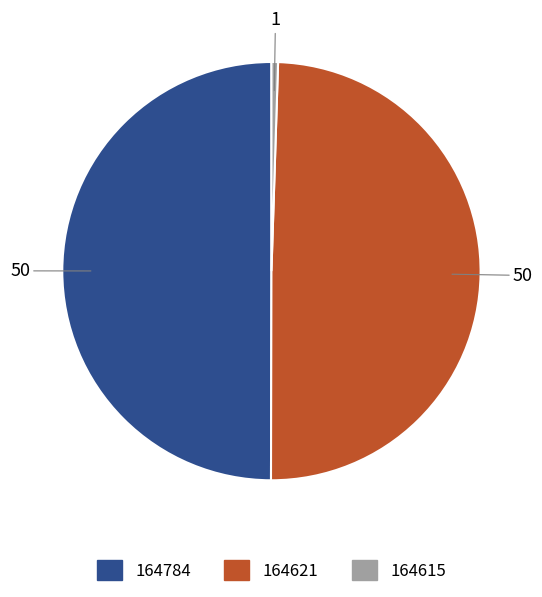

True or false: 164621 accounts for 50% of the total.

True